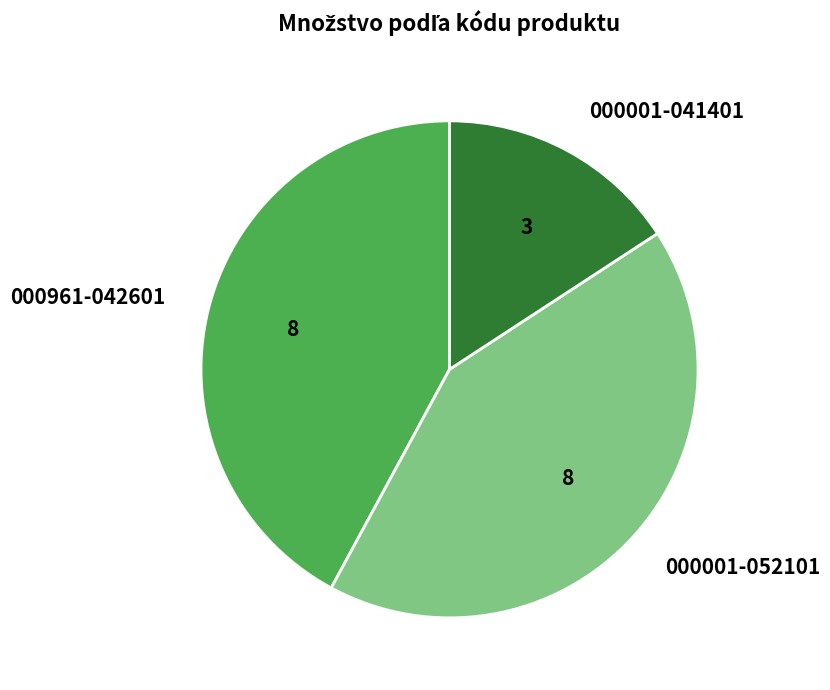

True or false: 000001-041401 accounts for 5% of the total.

False